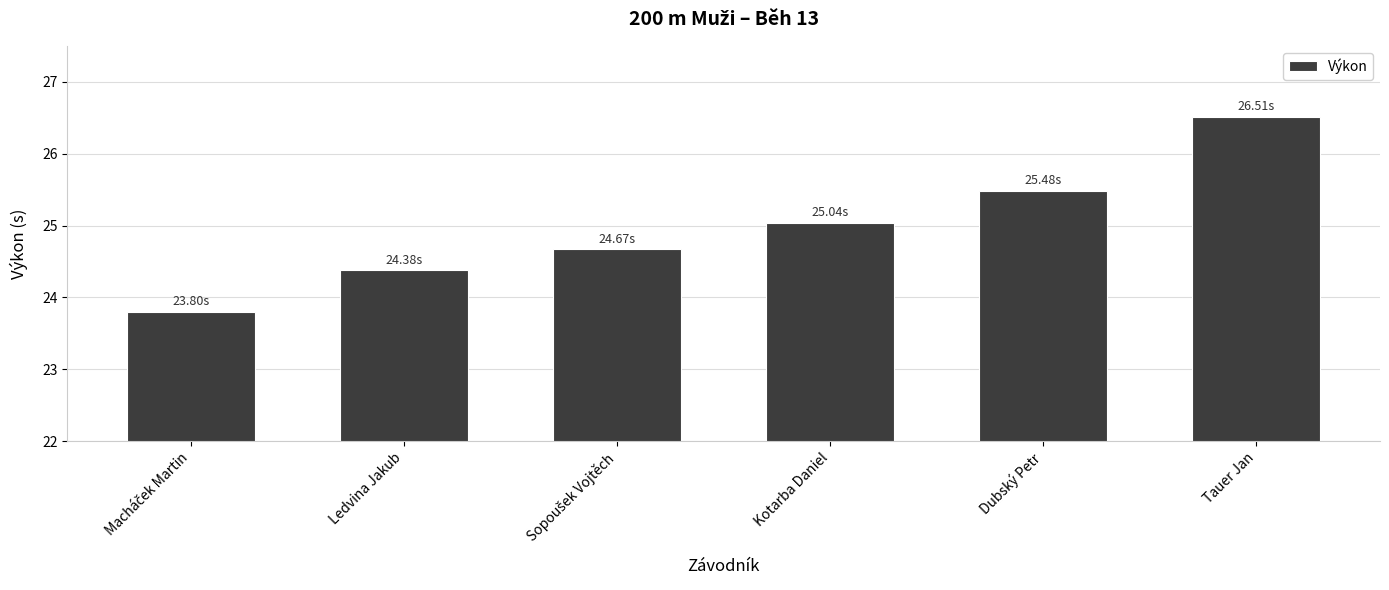

What is the value of the 4th bar from the left?

25.0